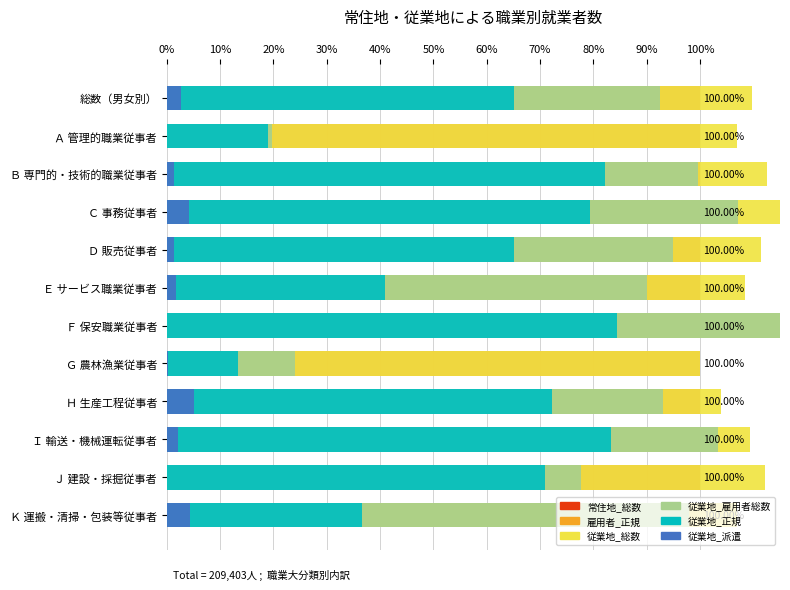

What is the difference between the maximum and minimum values in the 従業地_雇用者総数 series?

96.8